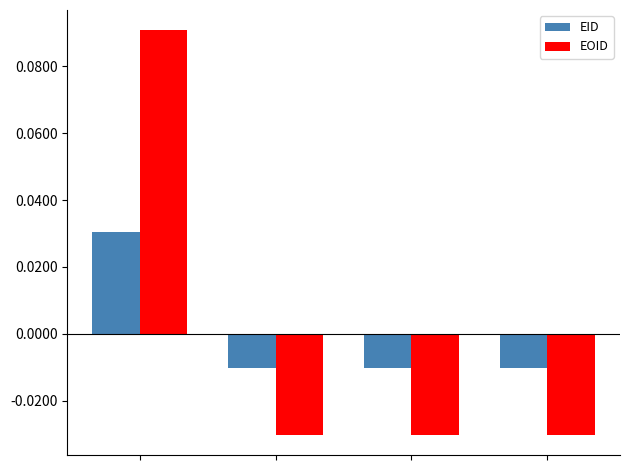

List the series in order of their peak value, highest first.

EOID, EID